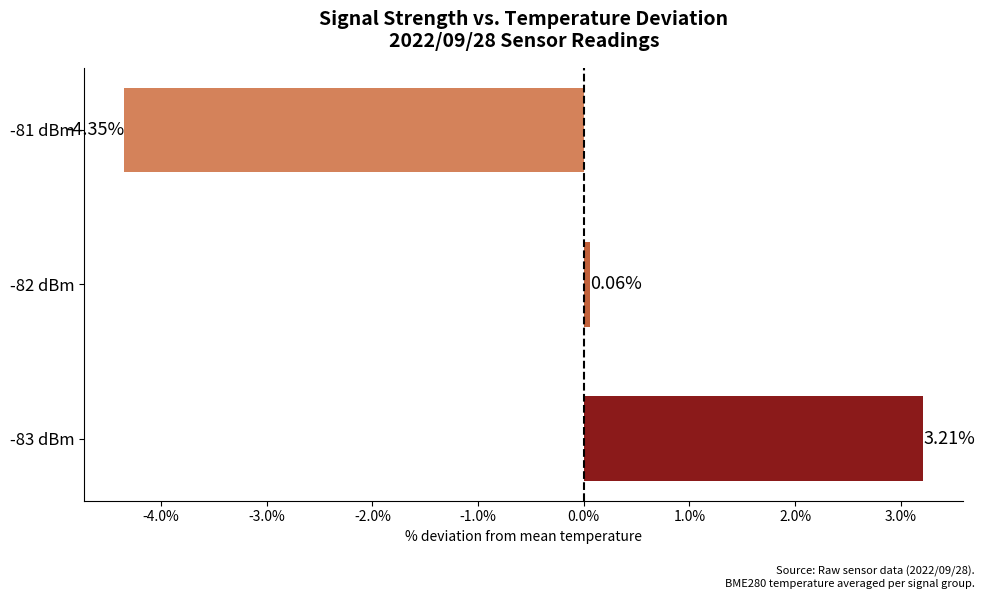

List the labels in order of value, largest first.

-83 dBm, -82 dBm, -81 dBm